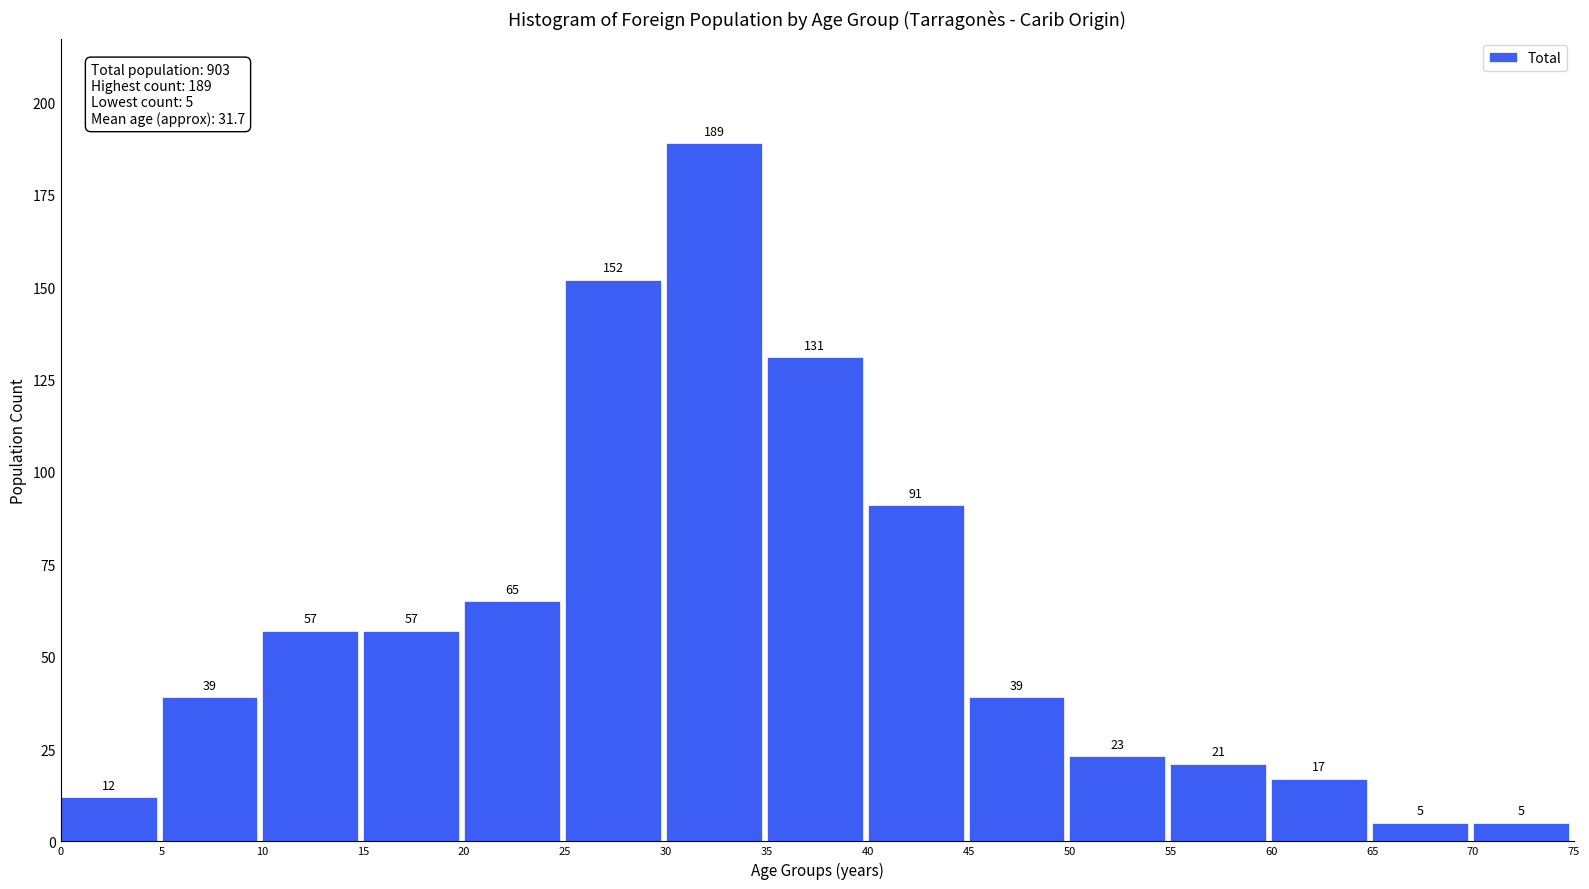

Reading right to left, transcribe all the data shown in this chart.

70=5	65=5	60=17	55=21	50=23	45=39	40=91	35=131	30=189	25=152	20=65	15=57	10=57	5=39	0=12